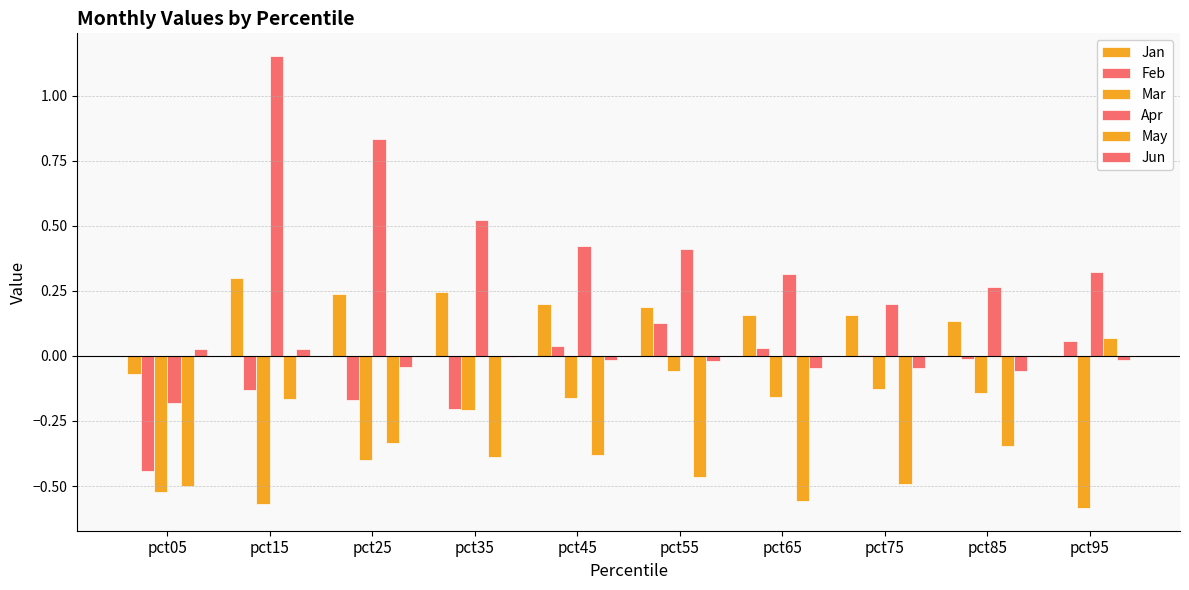

How many distinct data groups are displayed?

6